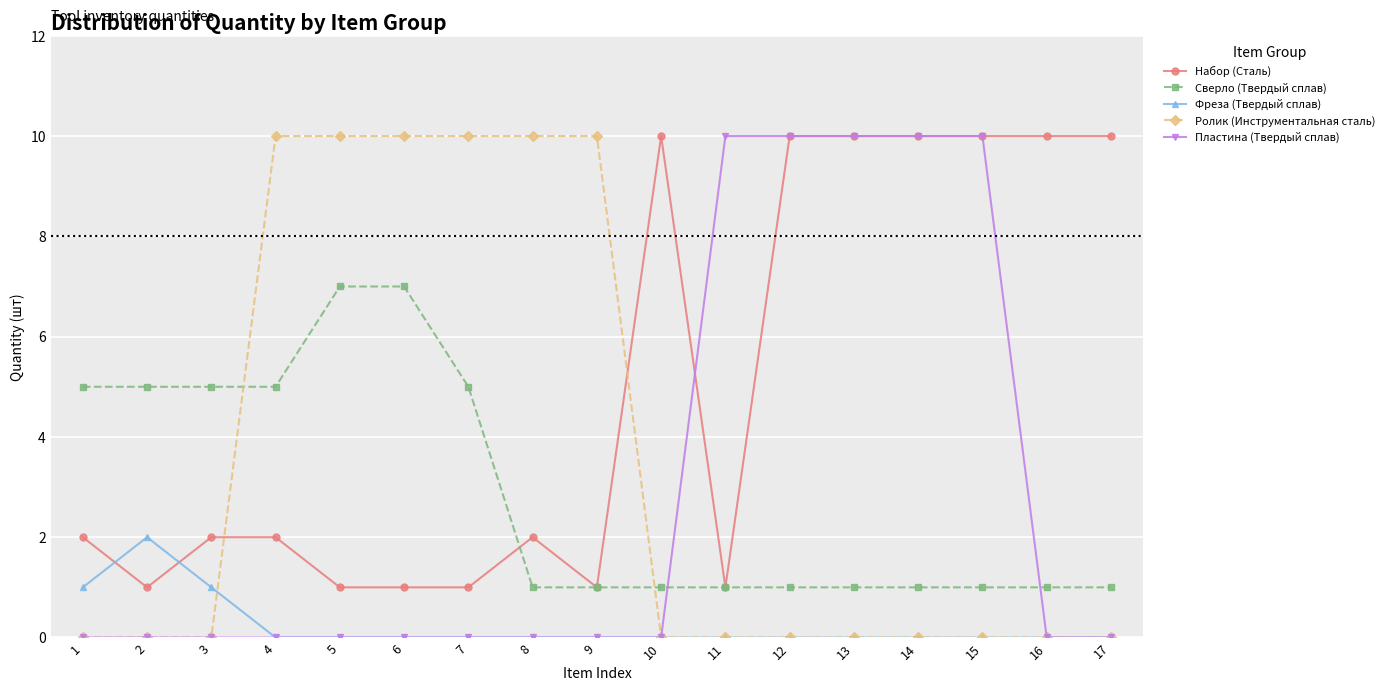

Reading left to right, transcribe all the data shown in this chart.

Набор (Сталь): 2	1	2	2	1	1	1	2	1	10	1	10	10	10	10	10	10
Сверло (Твердый сплав): 5	5	5	5	7	7	5	1	1	1	1	1	1	1	1	1	1
Фреза (Твердый сплав): 1	2	1	0	0	0	0	0	0	0	0	0	0	0	0	0	0
Ролик (Инструментальная сталь): 0	0	0	10	10	10	10	10	10	0	0	0	0	0	0	0	0
Пластина (Твердый сплав): 0	0	0	0	0	0	0	0	0	0	10	10	10	10	10	0	0